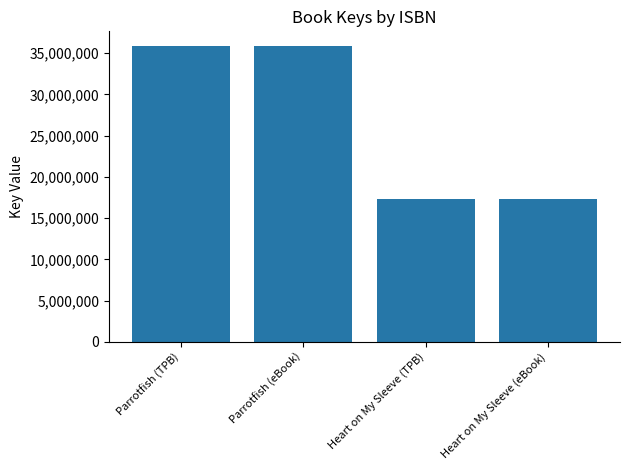

What is the maximum value shown in the chart?

35850128